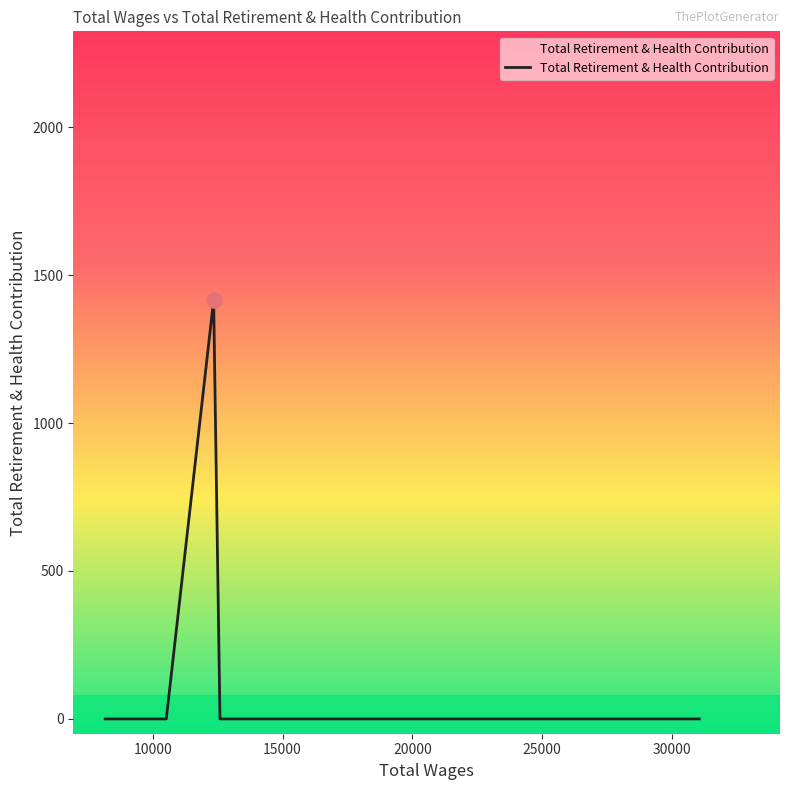

How many interior local peaks (higher than both neighbors) does the data have?

1